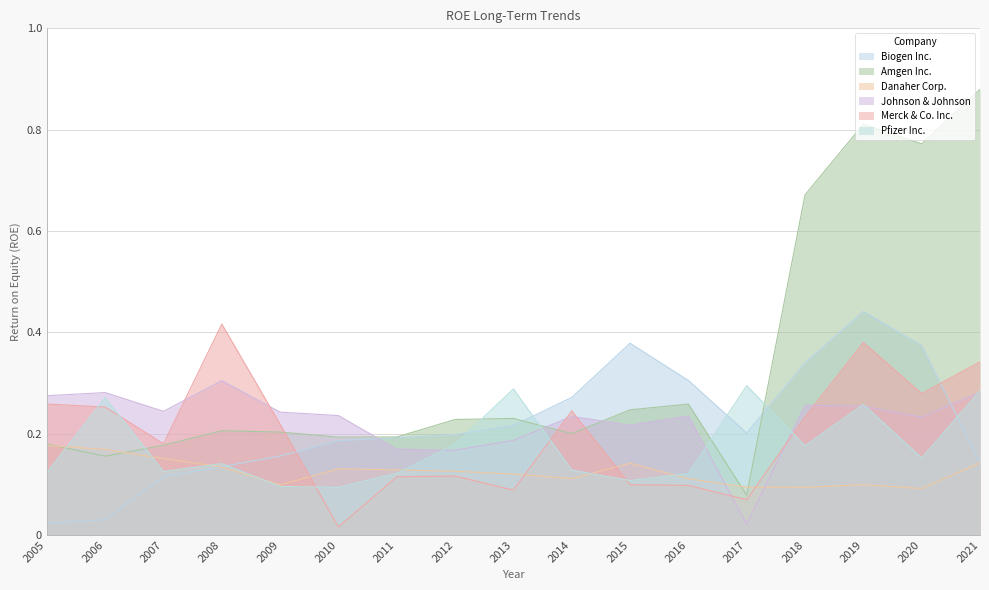

Which label corresponds to the smallest value in the chart?

2010